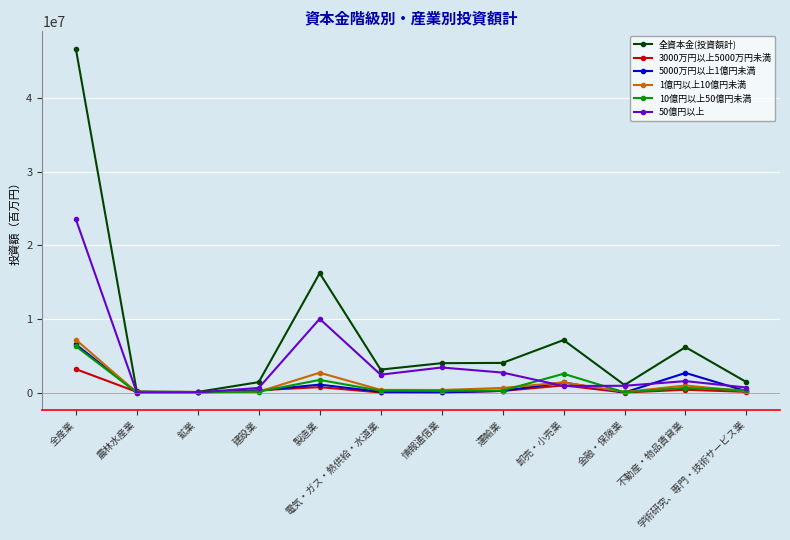

Which series has the largest range (max minus min)?

全資本金(投資額計)